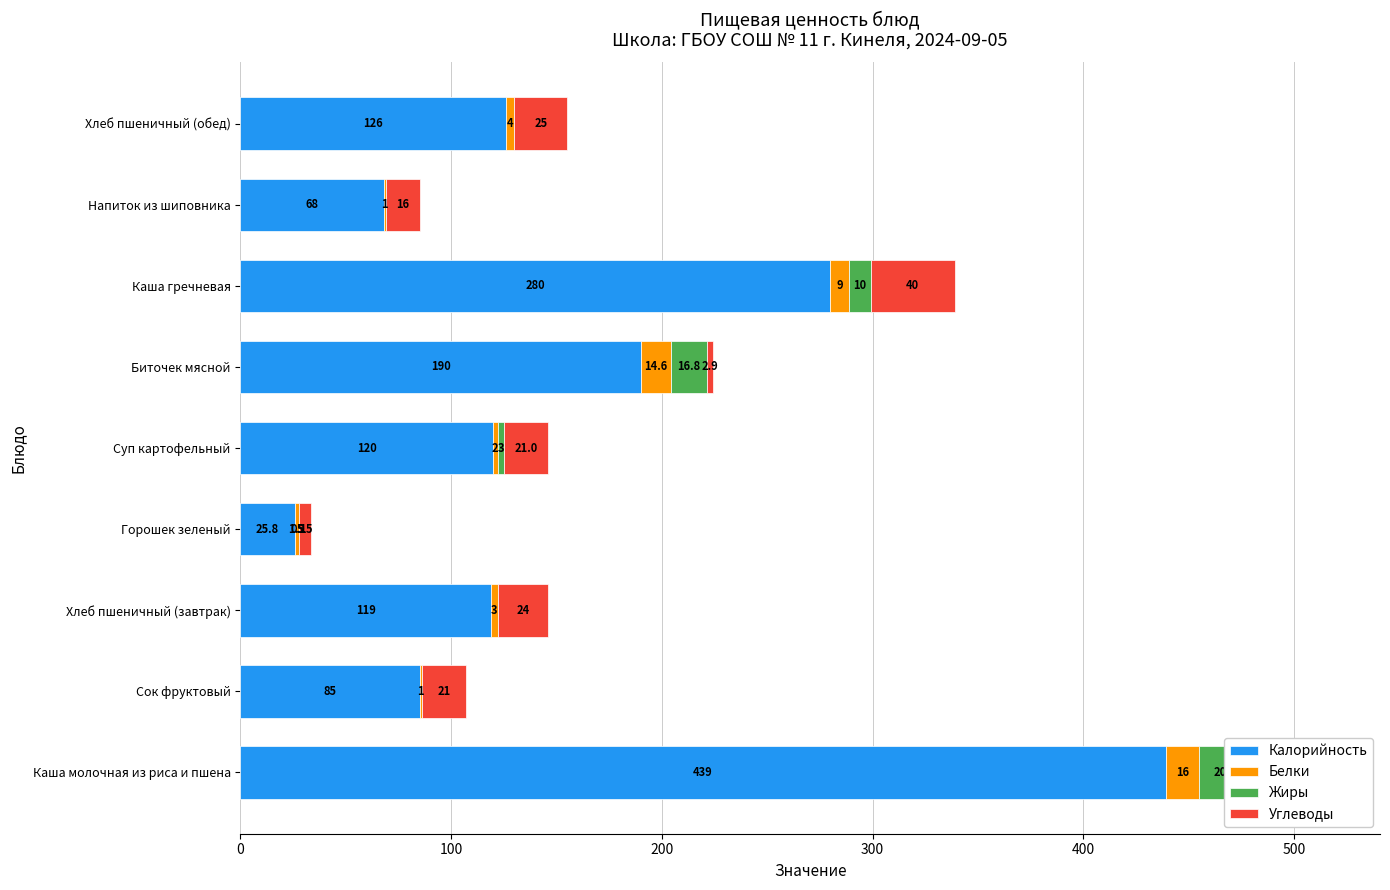

What is the difference between the maximum and second lowest values in the Калорийность series?

371.0